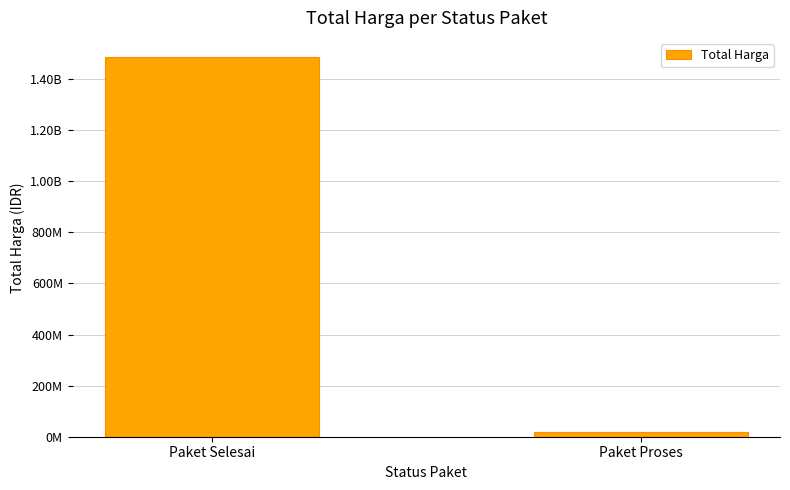

Which category has the lowest value across all series?

Paket Proses